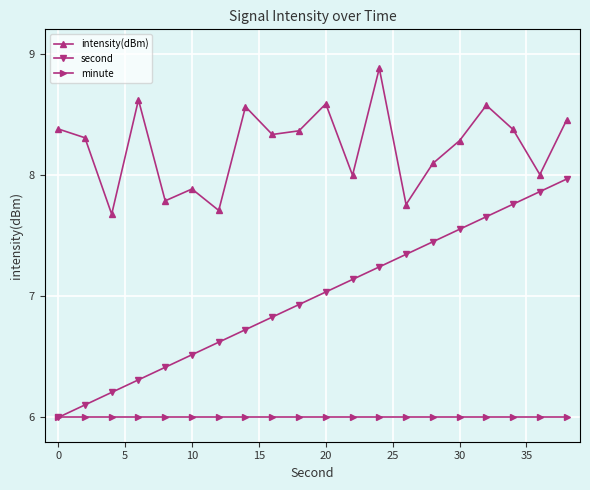

Which series has the largest total across all categories?

intensity(dBm)